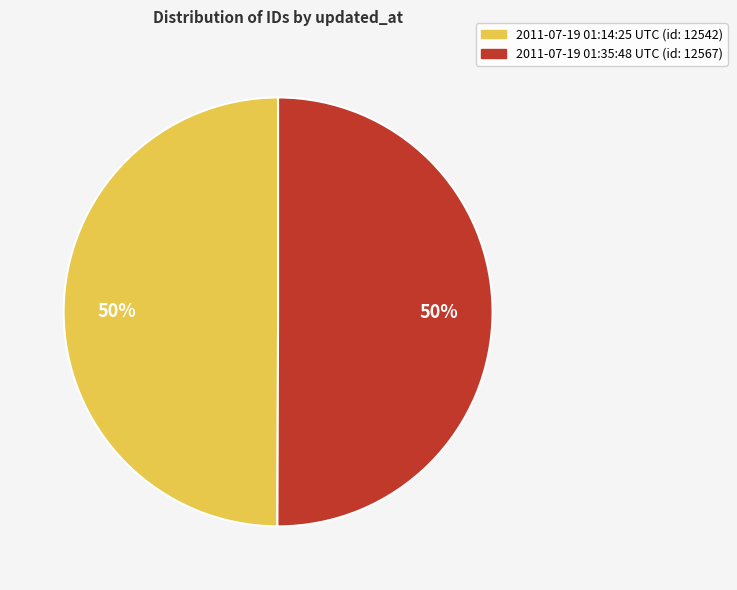

Count the number of slices in the pie.

2